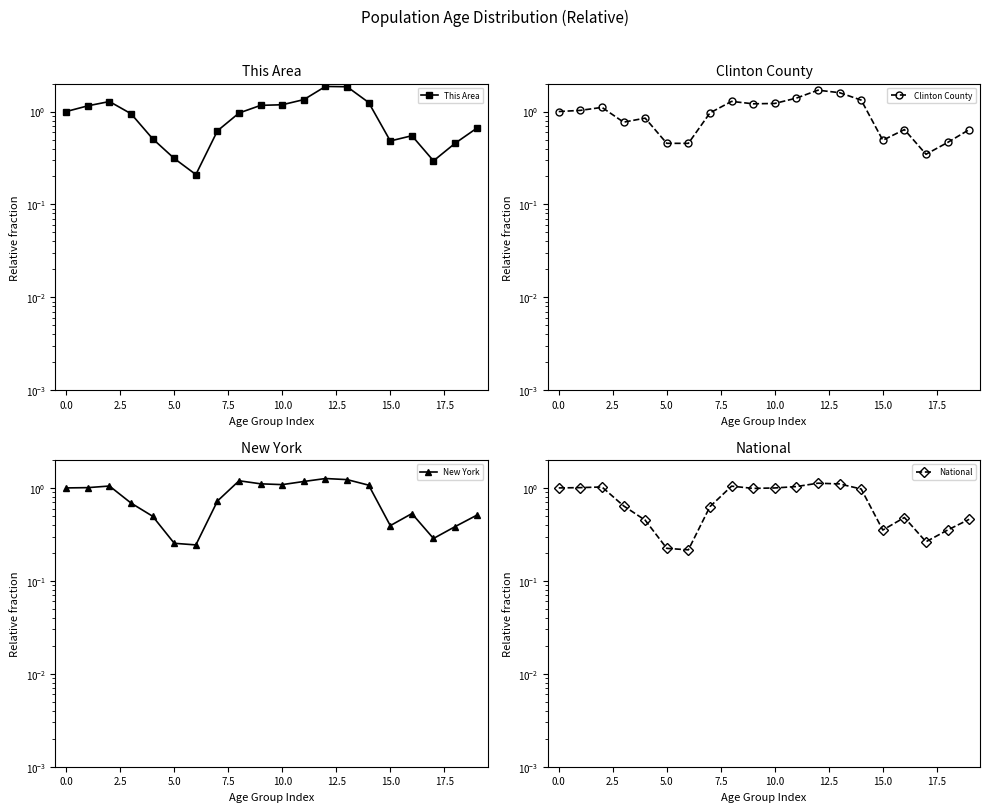

List the series in order of their overall mean, highest first.

Clinton County, This Area, New York, National